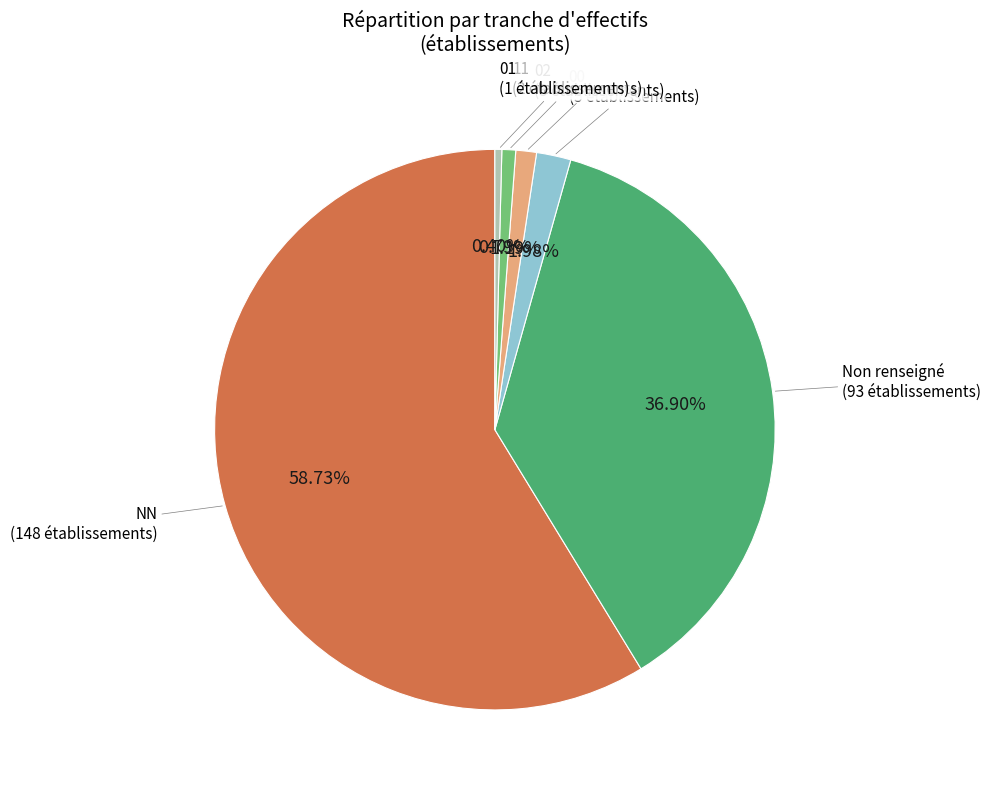

Combined, do 11 and 02 account for over 50%?

No